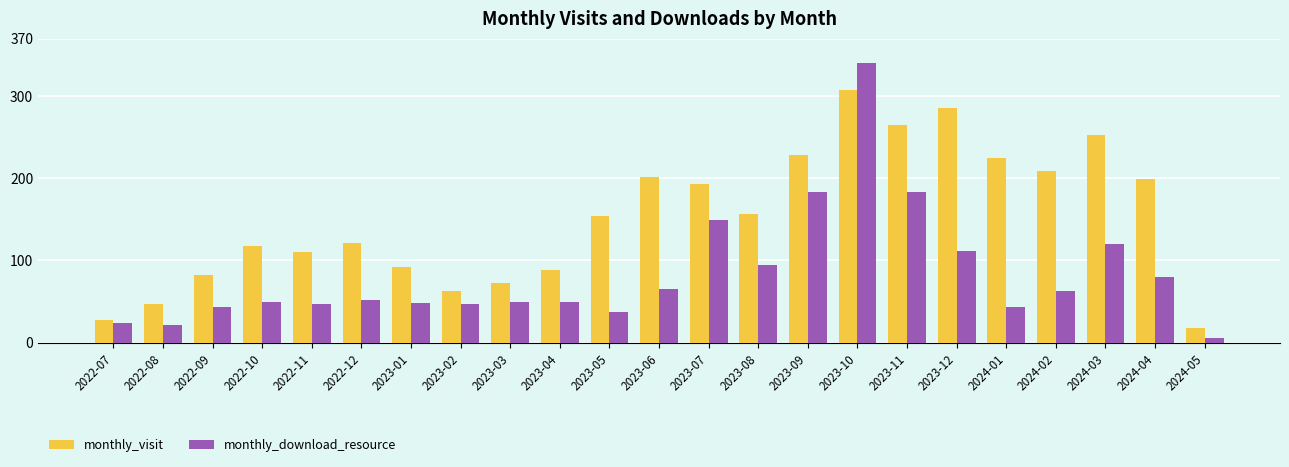

Which series changed the most between 2023-04 and 2023-06?

monthly_visit